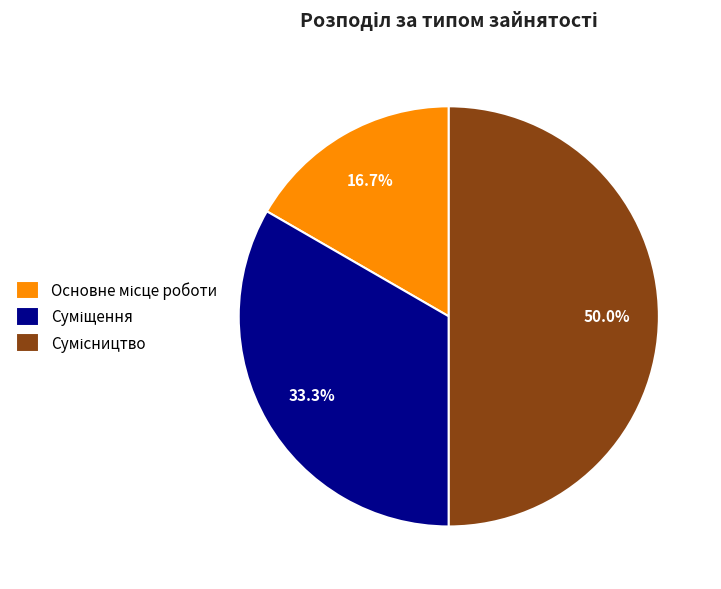

What is the largest slice in the pie chart?

Сумісництво